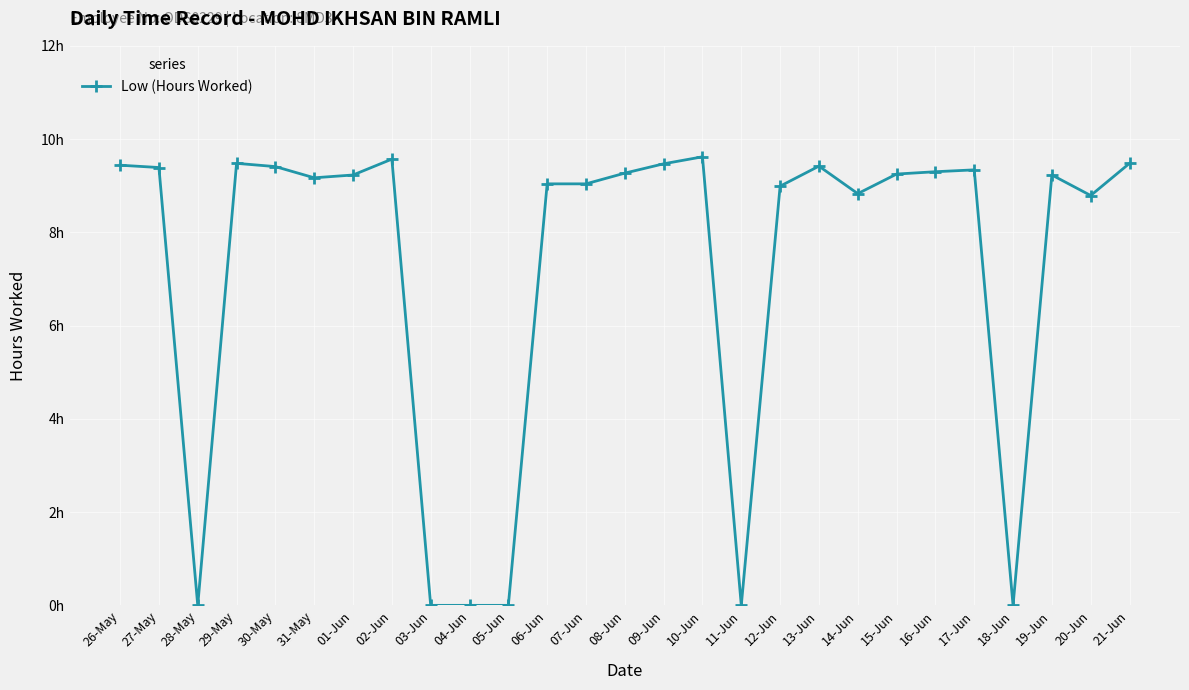

Does the chart have visible grid lines?

Yes